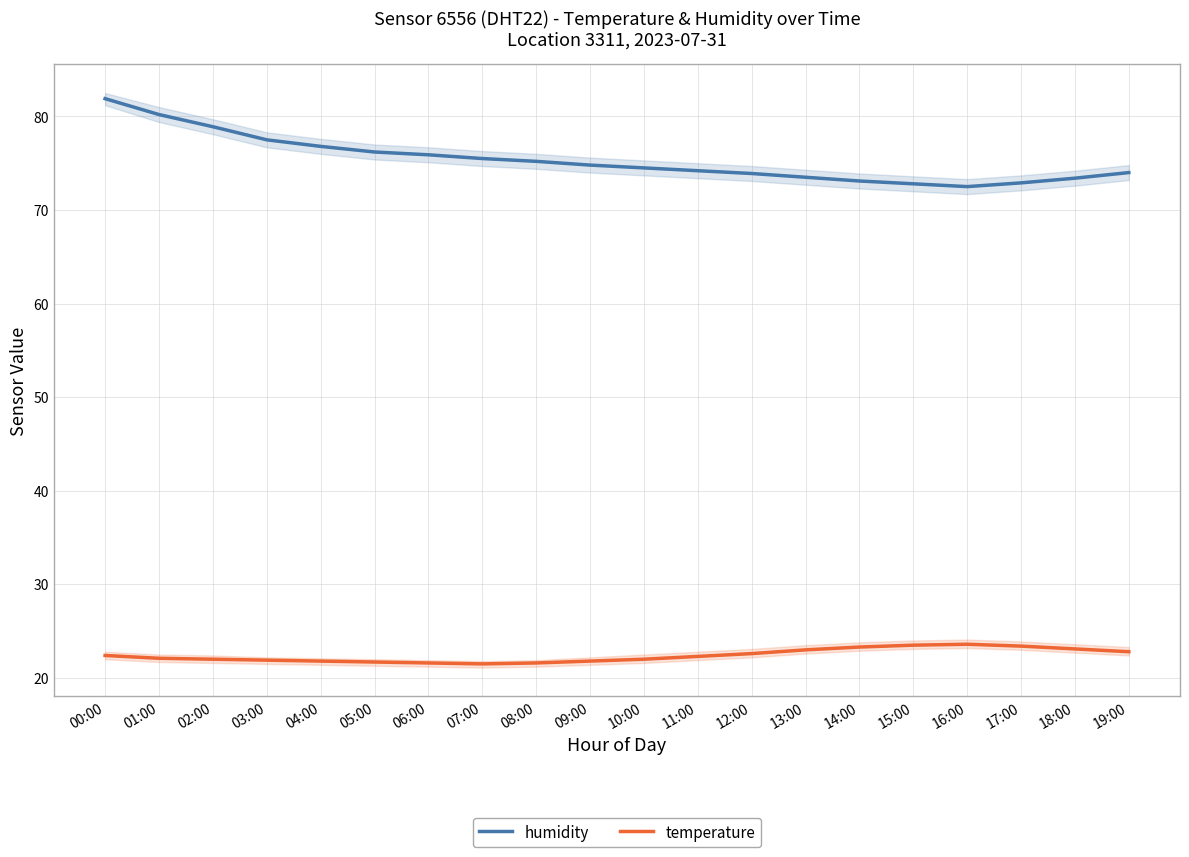

Count the number of categories in the chart.

20